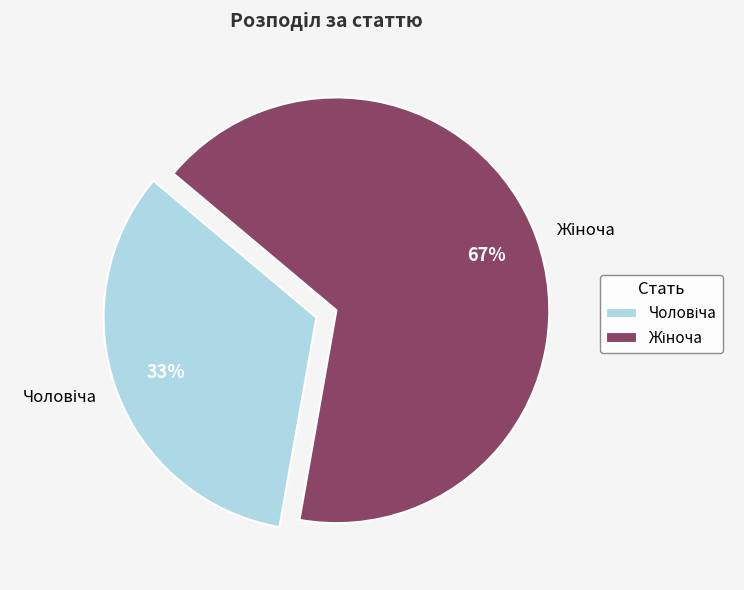

Is there a majority slice in this chart?

Yes